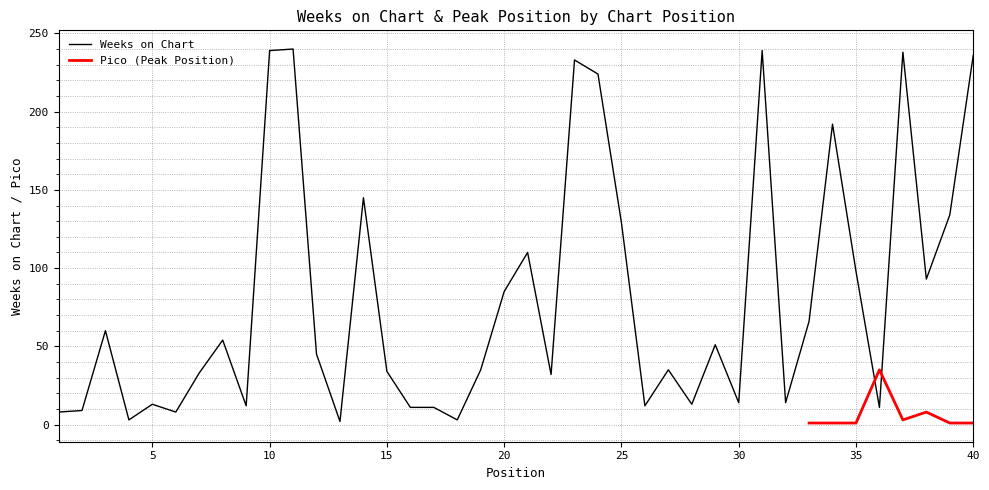

What is the value of the 31st point from the left?

239